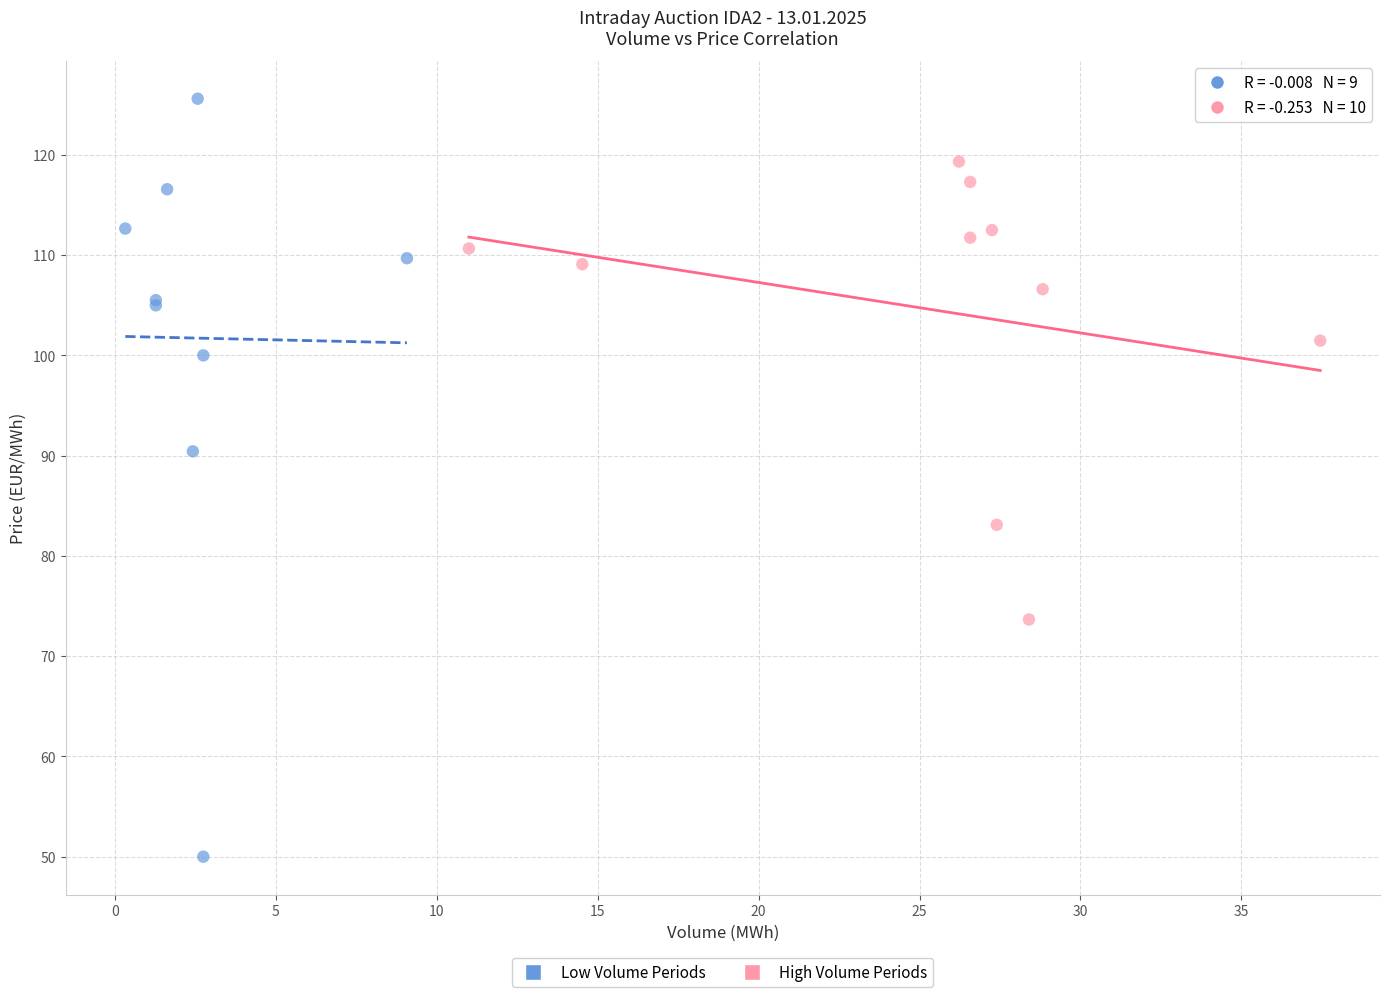

Which series contains the highest Y value?

Low Volume Periods